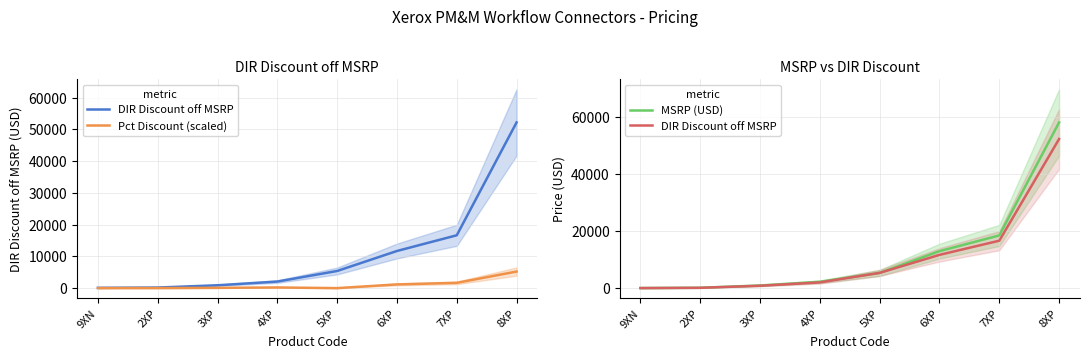

Rank the series by their maximum value, from lowest to highest.

Pct Discount (scaled), DIR Discount off MSRP, MSRP (USD)